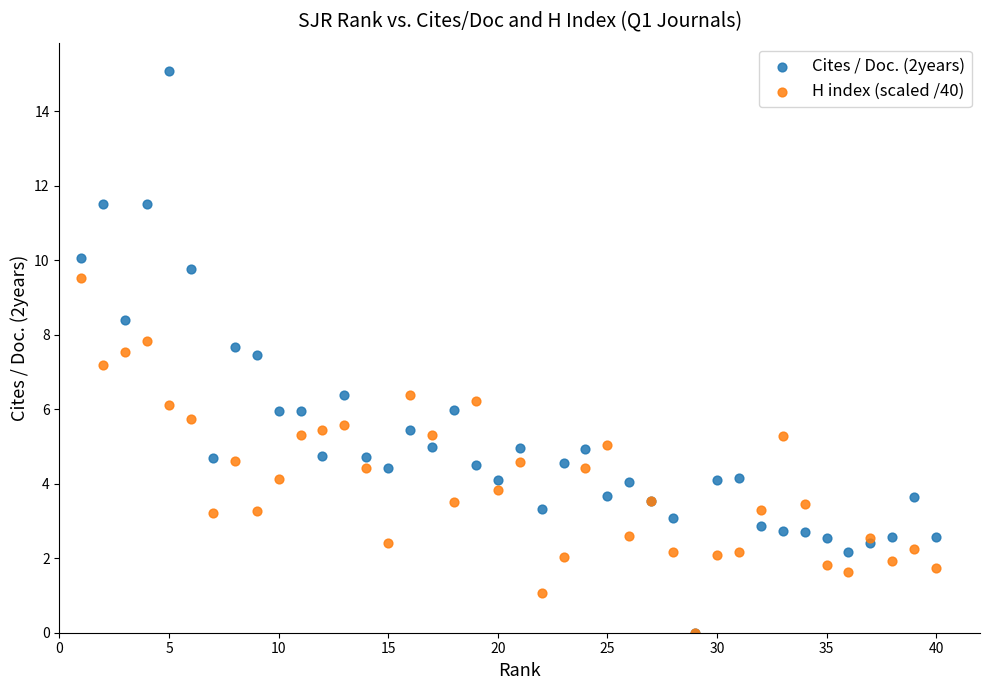

Across all series, what Y value is closest to 7?

7.2